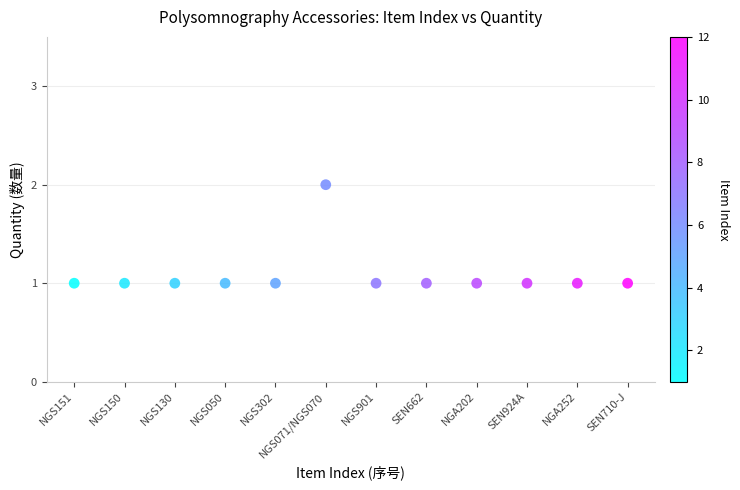

What is the range of X values (max minus min)?

11